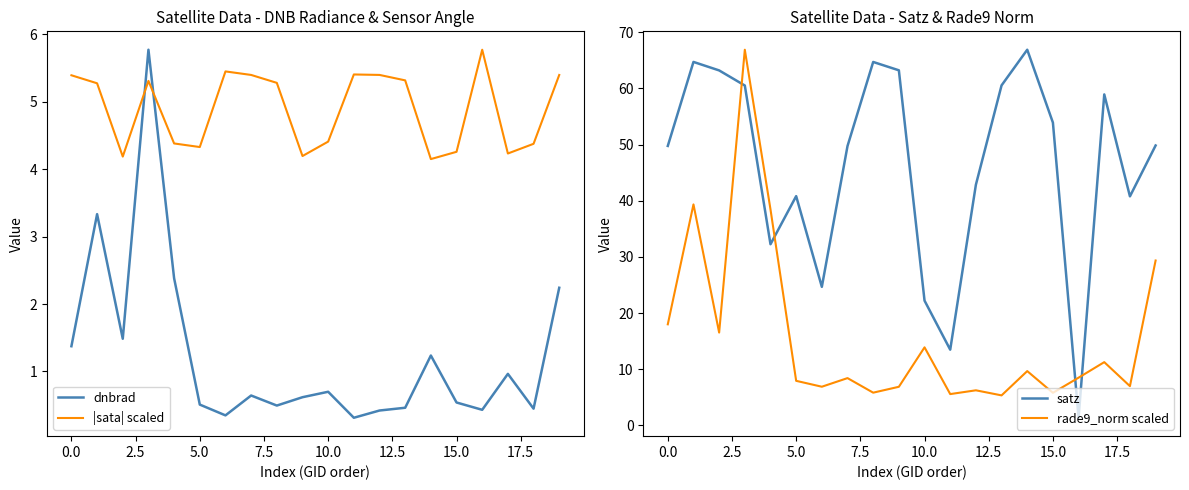

True or false: |sata| scaled and dnbrad intersect in this chart.

True